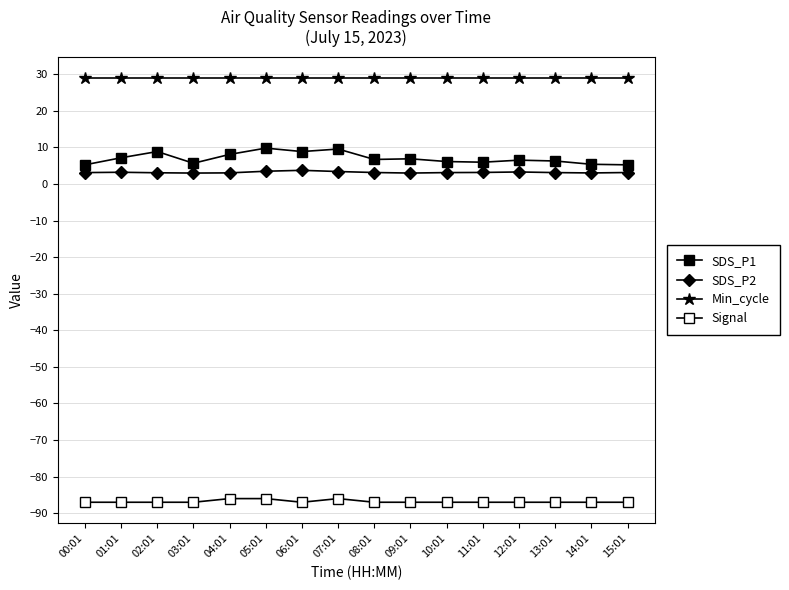

Is it true that Min_cycle equals 29.0 at 05:01?

True